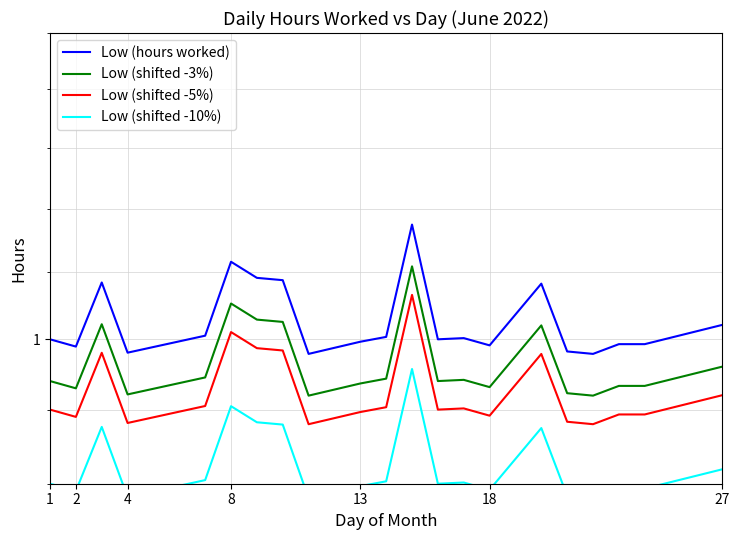

Rank the series at 1 from lowest to highest value.

Low (shifted -10%), Low (shifted -5%), Low (shifted -3%), Low (hours worked)